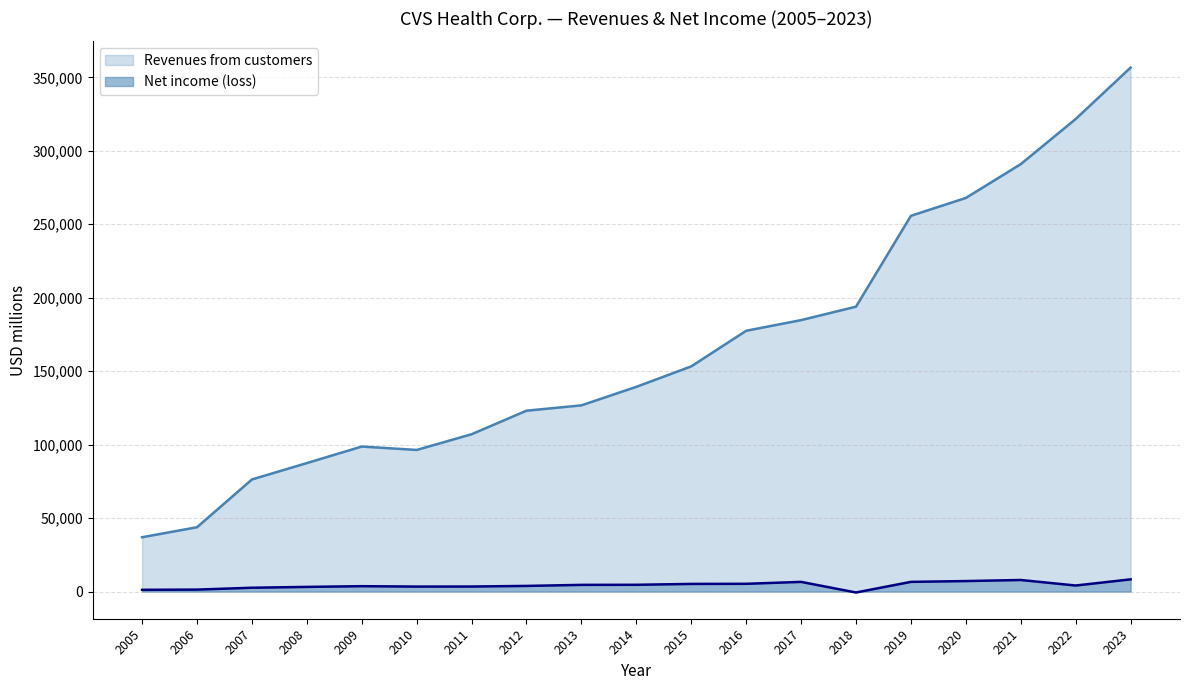

Between 2011 and 2013, which is larger?

2013